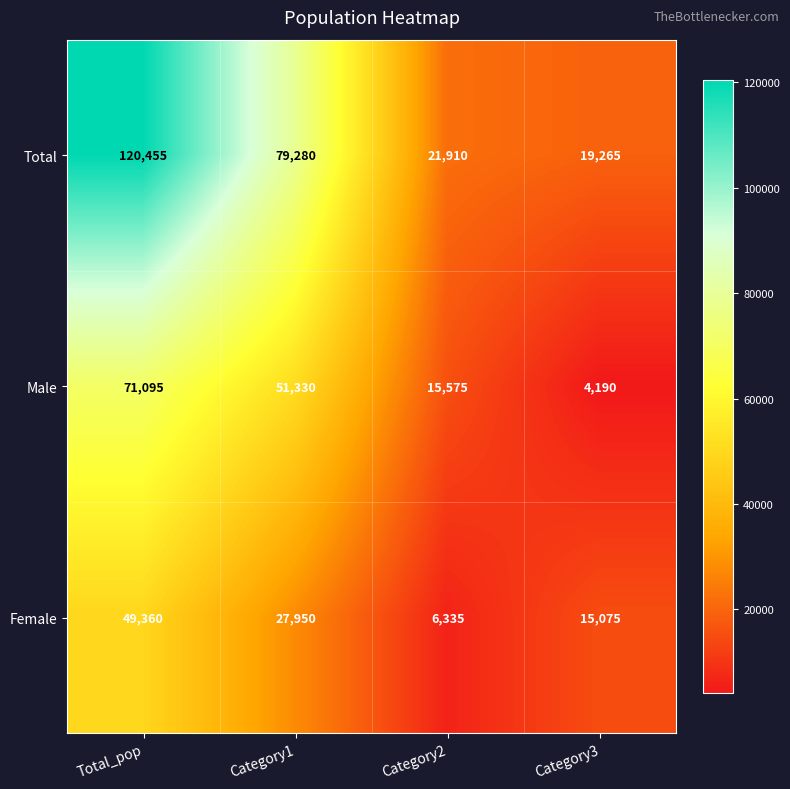

Is it true that Male equals 51330 at Category1?

True